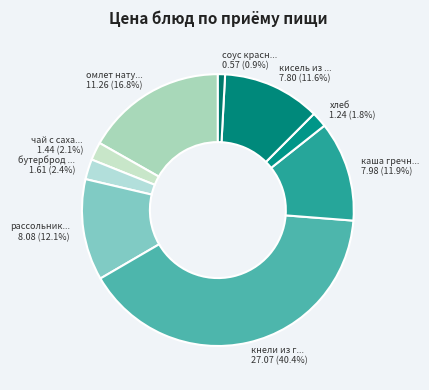

How many segments does this pie chart have?

9